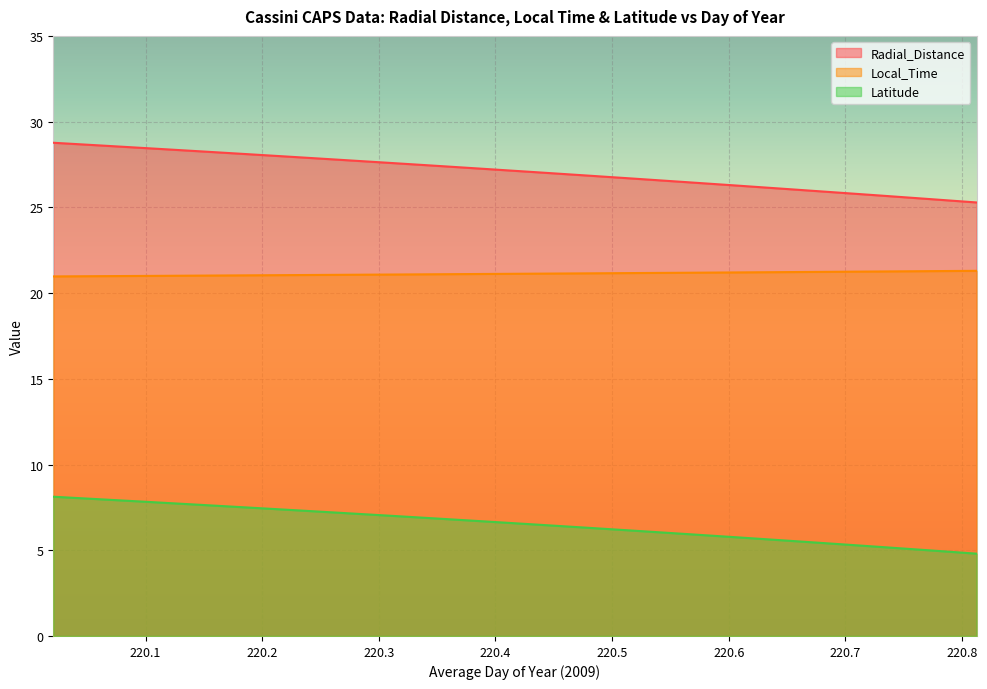

Reading left to right, list all the values displayed in this chart.

Radial_Distance: 28.8	28.6	28.4	28.3	28.1	27.9	27.8	27.6	27.4	27.2	27.0	26.9	26.7	26.5	26.3	26.1	25.9	25.7	25.5	25.3
Local_Time: 21.0	21.0	21.0	21.0	21.0	21.1	21.1	21.1	21.1	21.1	21.1	21.1	21.2	21.2	21.2	21.2	21.2	21.3	21.3	21.3
Latitude: 8.1	8.0	7.8	7.7	7.5	7.3	7.2	7.0	6.8	6.7	6.5	6.3	6.1	6.0	5.8	5.6	5.4	5.2	5.0	4.8